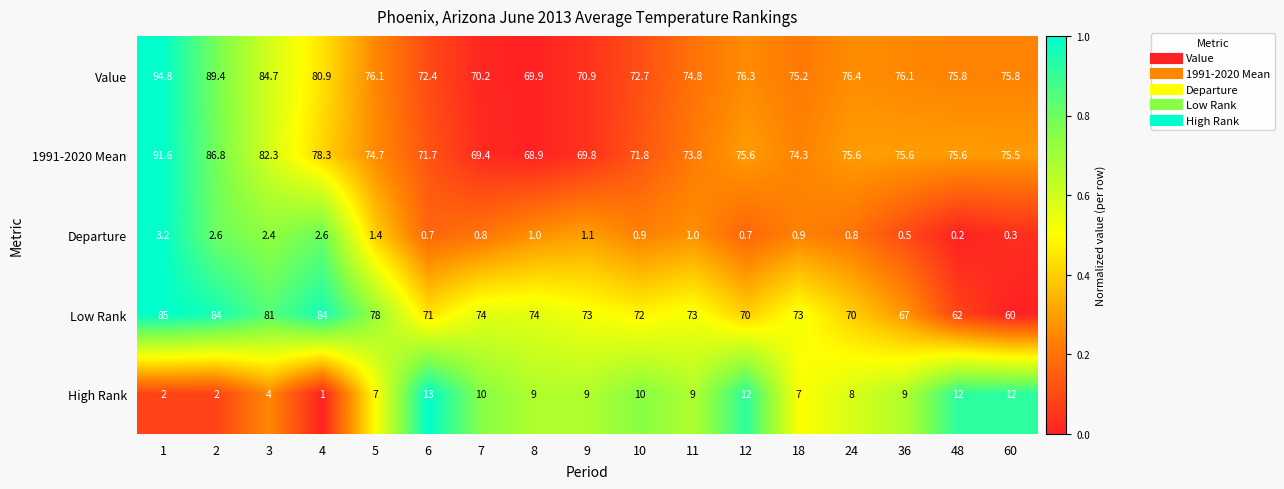

Read the Value value at 48.

75.8